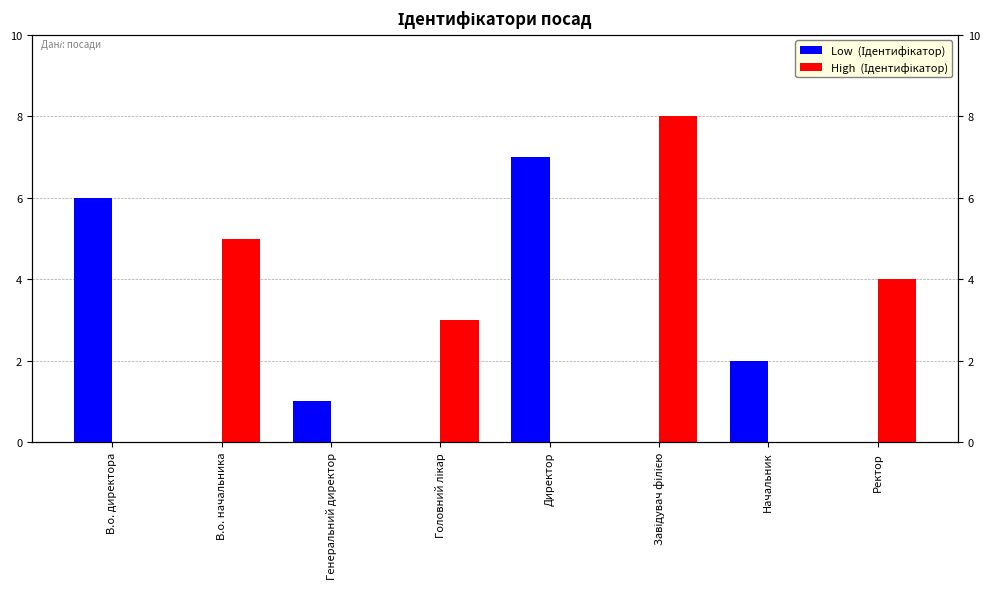

At which category is the sum across all series the highest?

Завідувач філією